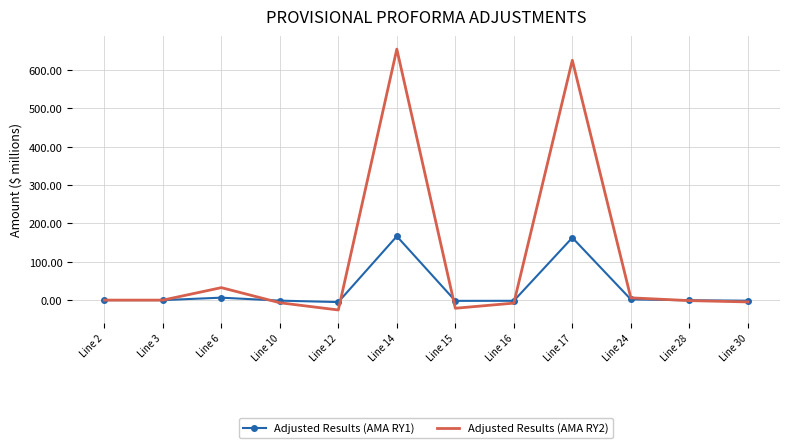

What is the sum of the Adjusted Results (AMA RY2) values at Line 6 and Line 2?

32.6